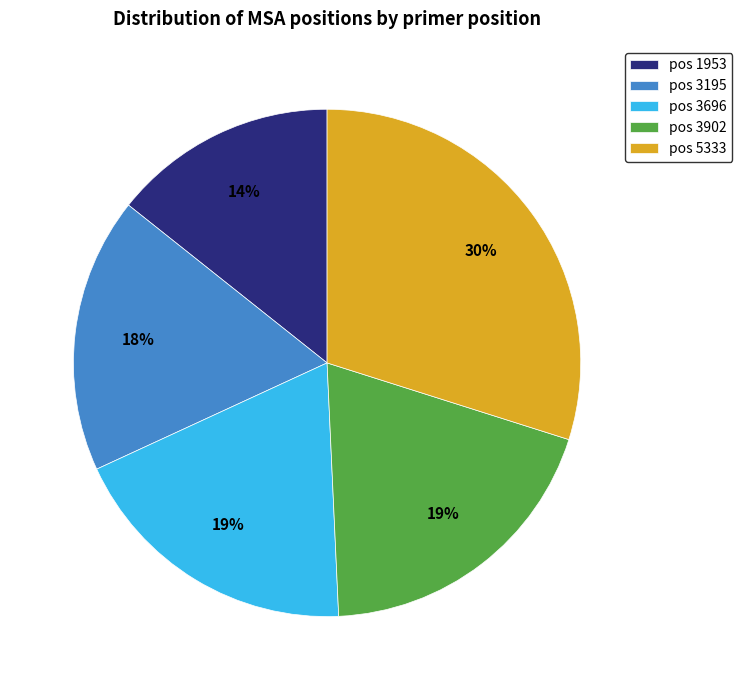

What percentage is the pos 1953 slice, to the nearest percent?

14%